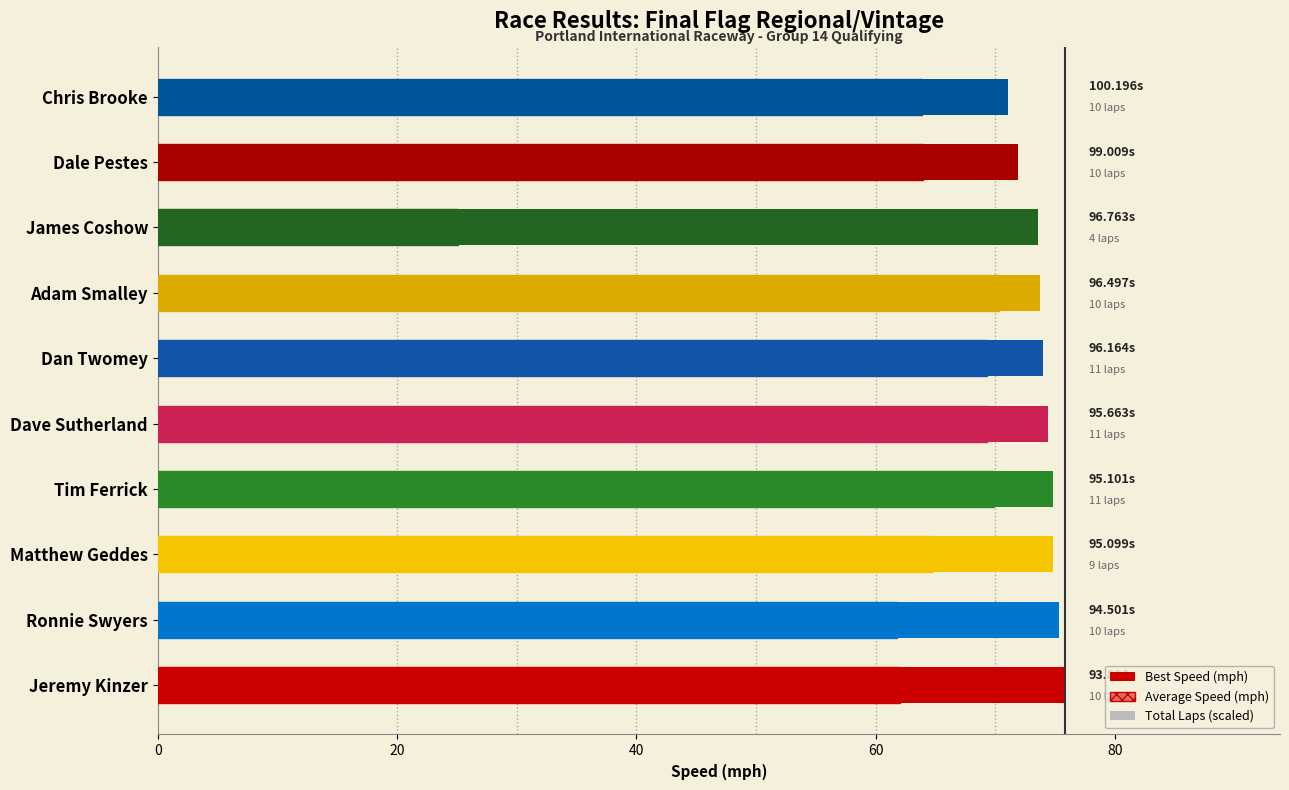

What is the maximum value shown in the chart?

75.8